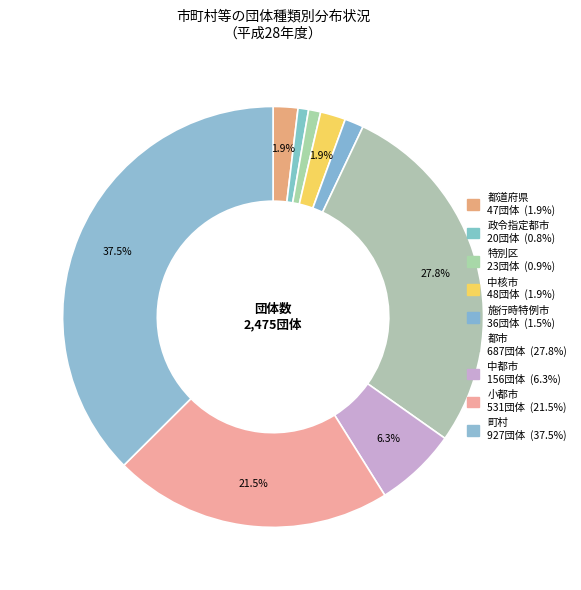

Count the number of slices in the pie.

9